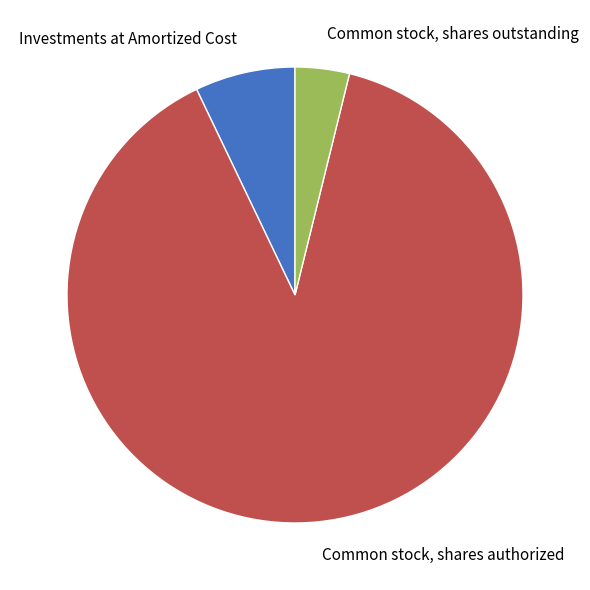

What is the largest slice in the pie chart?

Common stock, shares authorized